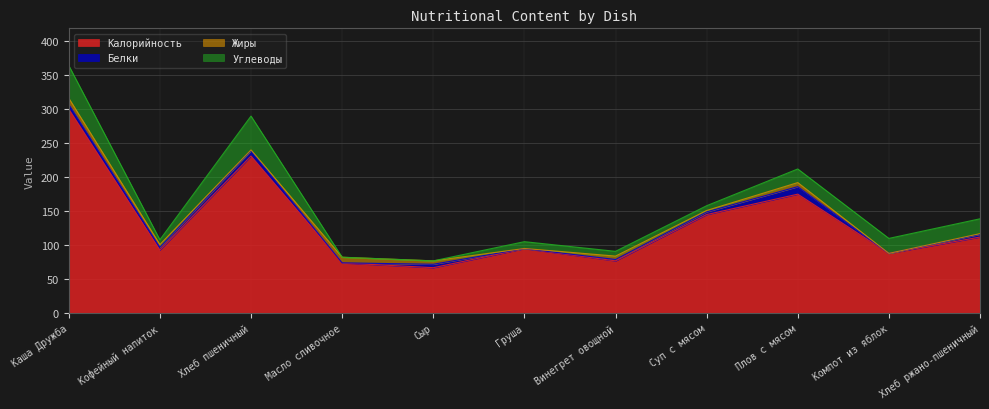

Reading left to right, transcribe all the data shown in this chart.

Калорийность: Каша Дружба=300.0	Кофейный напиток=93.0	Хлеб пшеничный=231.0	Масло сливочное=74.0	Сыр=67.0	Груша=95.0	Винегрет овощной=77.0	Суп с мясом=145.0	Плов с мясом=175.0	Компот из яблок=88.0	Хлеб ржано-пшеничный=112.0
Белки: Каша Дружба=7.0	Кофейный напиток=4.0	Хлеб пшеничный=8.0	Масло сливочное=0.1	Сыр=5.0	Груша=0.0	Винегрет овощной=2.0	Суп с мясом=4.0	Плов с мясом=11.0	Компот из яблок=0.0	Хлеб ржано-пшеничный=4.0
Жиры: Каша Дружба=9.0	Кофейный напиток=4.0	Хлеб пшеничный=1.0	Масло сливочное=8.2	Сыр=5.0	Груша=0.2	Винегрет овощной=5.0	Суп с мясом=2.0	Плов с мясом=6.0	Компот из яблок=0.0	Хлеб ржано-пшеничный=1.0
Углеводы: Каша Дружба=48.0	Кофейный напиток=7.0	Хлеб пшеничный=49.7	Масло сливочное=0.1	Сыр=0.0	Груша=10.0	Винегрет овощной=7.0	Суп с мясом=7.0	Плов с мясом=20.0	Компот из яблок=22.0	Хлеб ржано-пшеничный=21.8